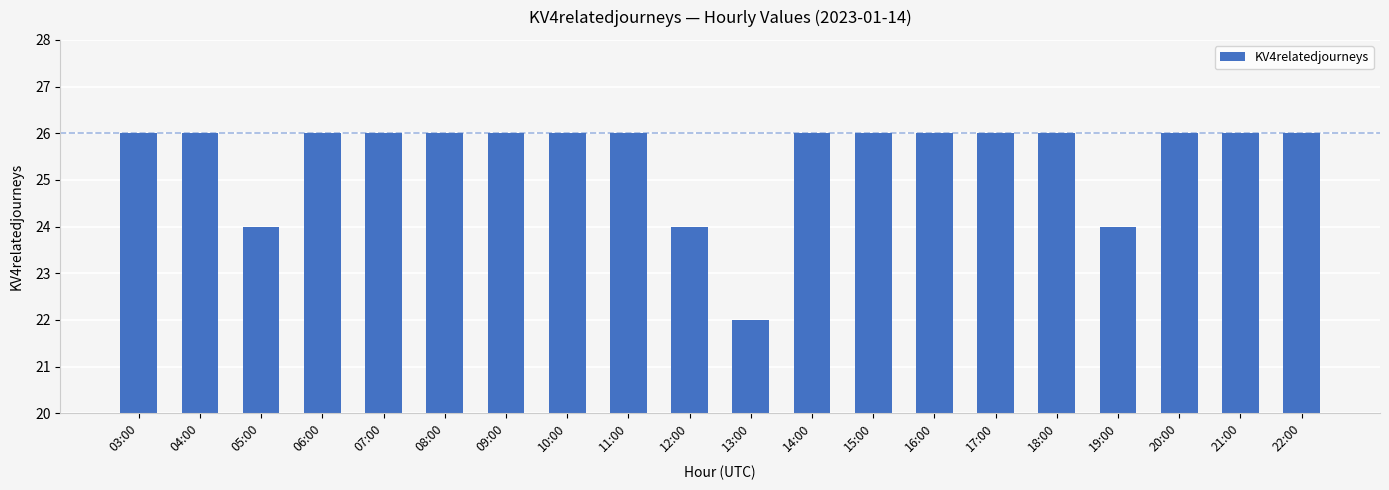

True or false: the data shows 36 at 22:00.

False